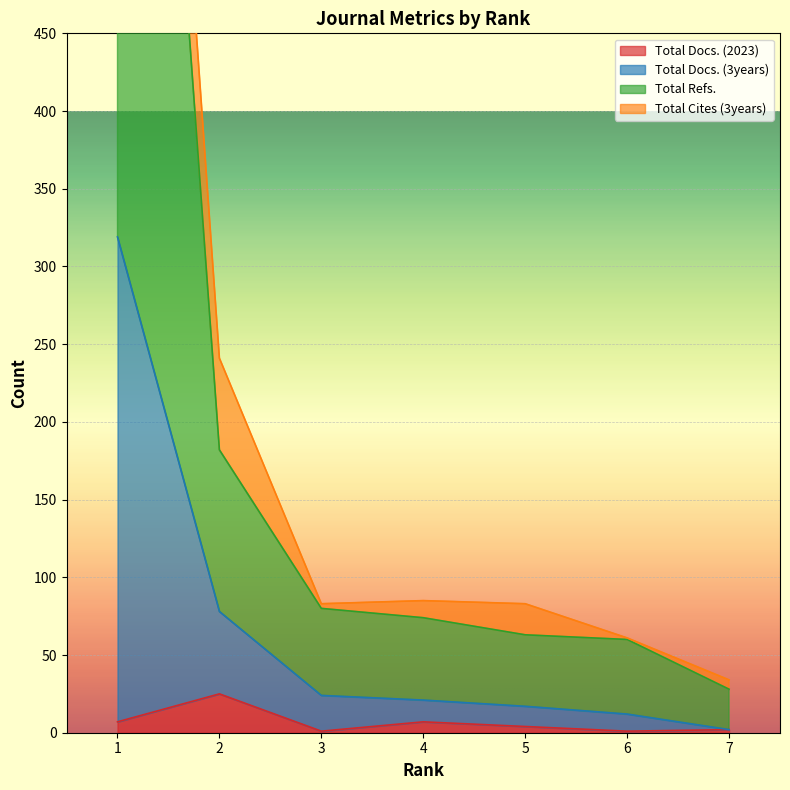

True or false: Total Docs. (2023) has a value of 0 at 7.

False